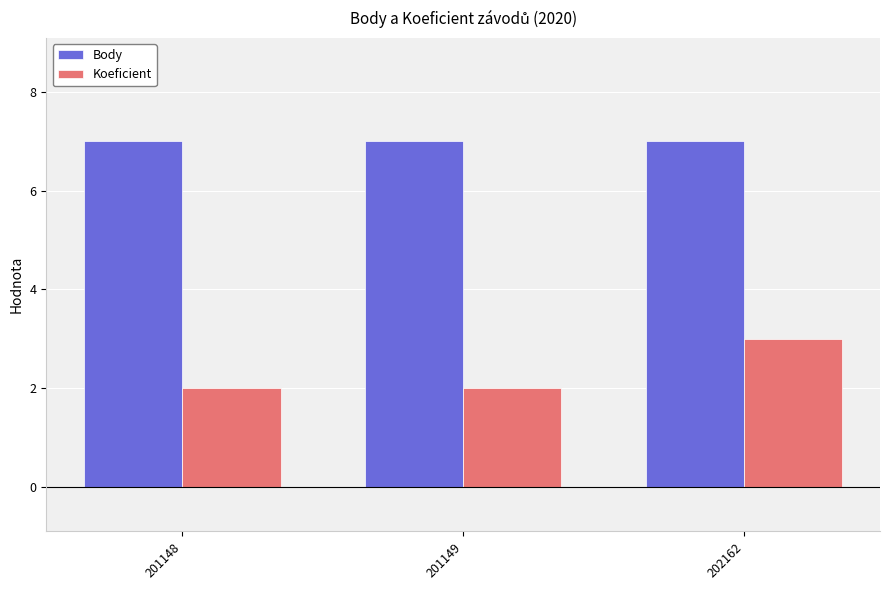

What is the spread (max minus min) of values at 201149?

5